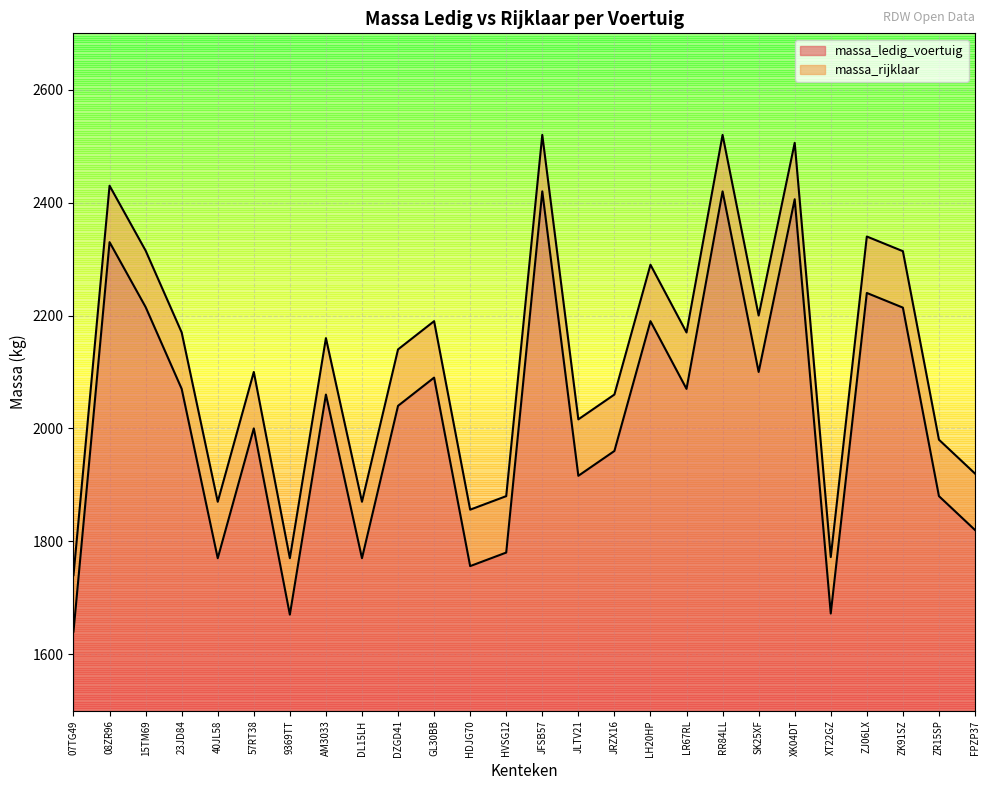

Is the value of massa_rijklaar at 40JL58 greater than the value of massa_ledig_voertuig at GL30BB?

No